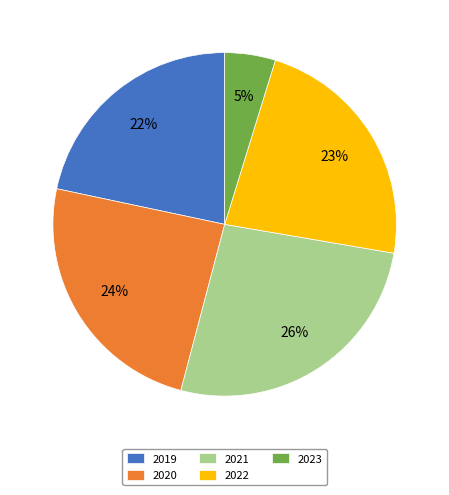

Does 2019 account for over 50% of the chart?

No